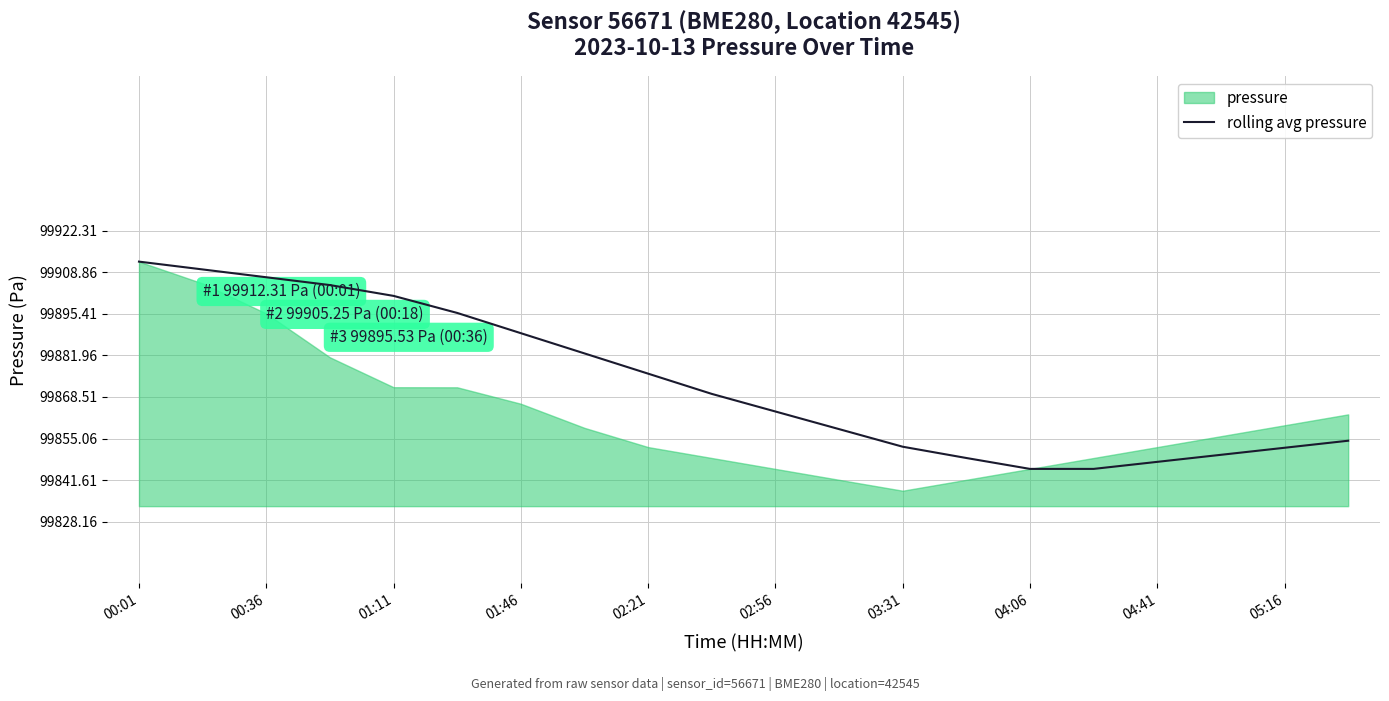

True or false: rolling avg pressure has a value of 142149.7 at 00:36.

False